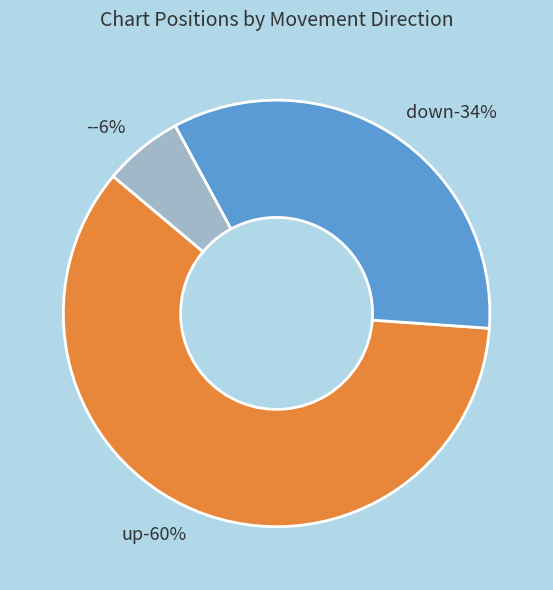

To the nearest percent, what percentage of the pie is down?

34%